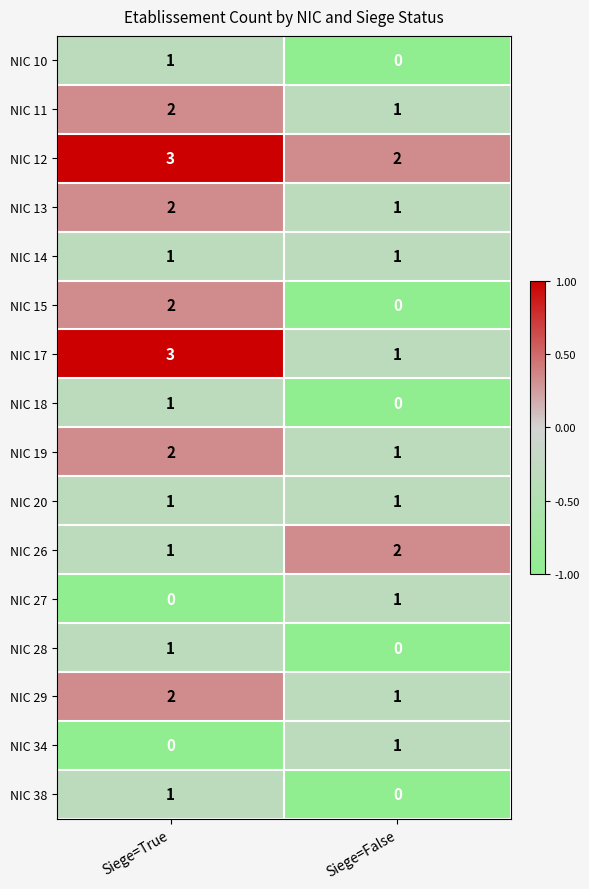

At which category is the sum across all series the highest?

Siege=True